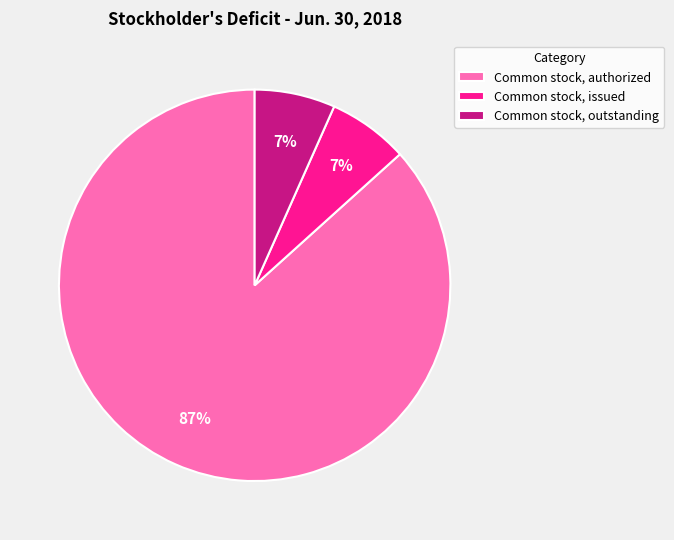

How many slices are in this pie chart?

3